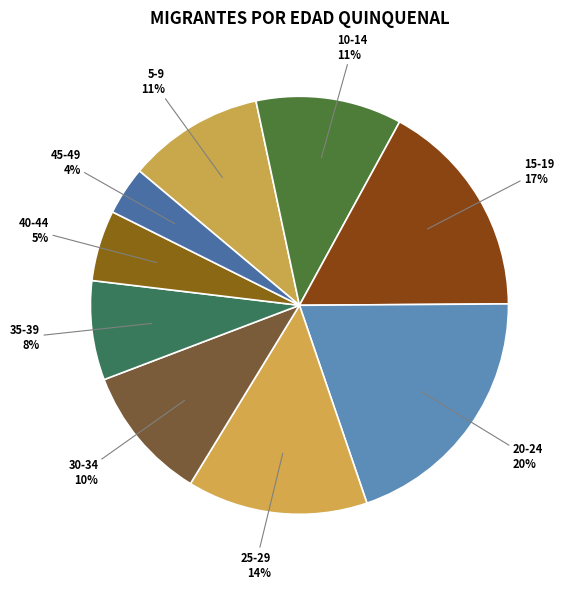

To the nearest percent, what is the average slice percentage?

11%